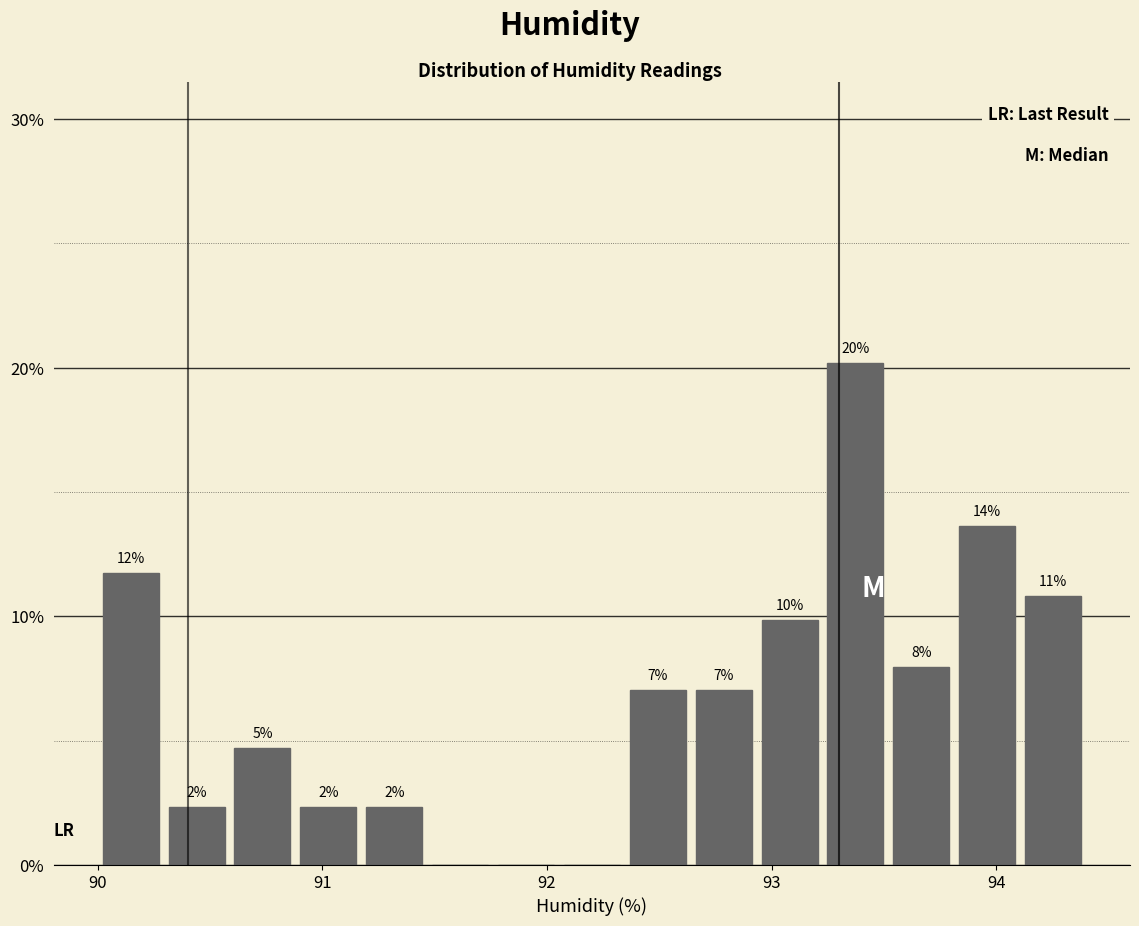

Around what value on the x-axis is the tallest bar? Give the approximate position of its centre, as read against the axis.

93.4